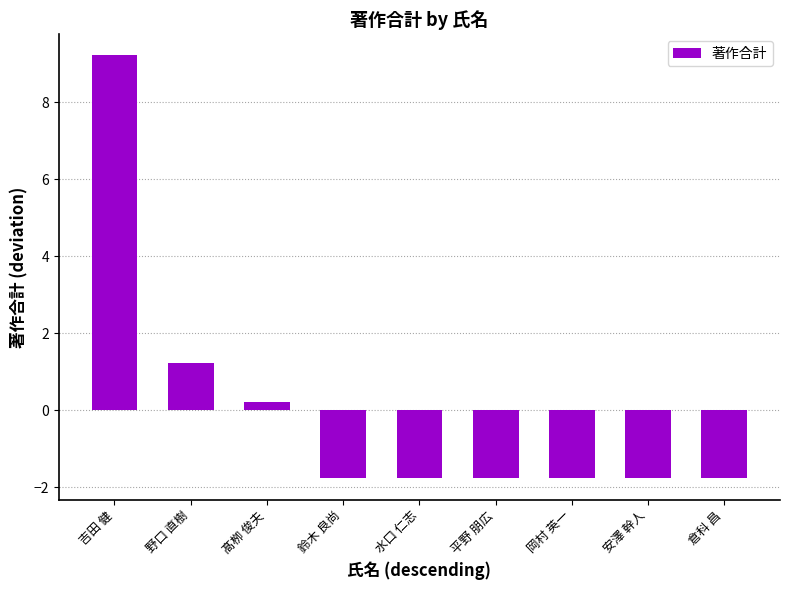

What is the difference between the second highest and minimum values?

3.0